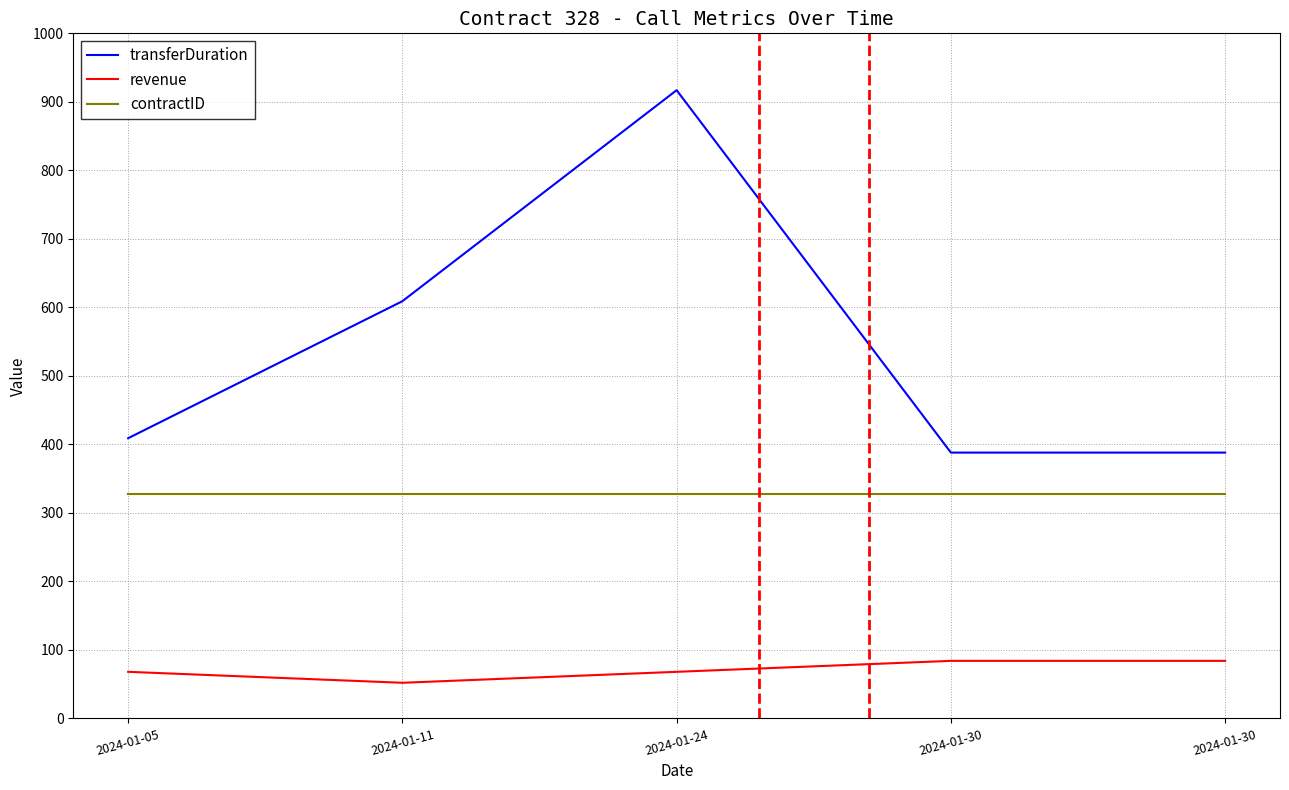

What are all the series names shown in the legend?

transferDuration, revenue, contractID